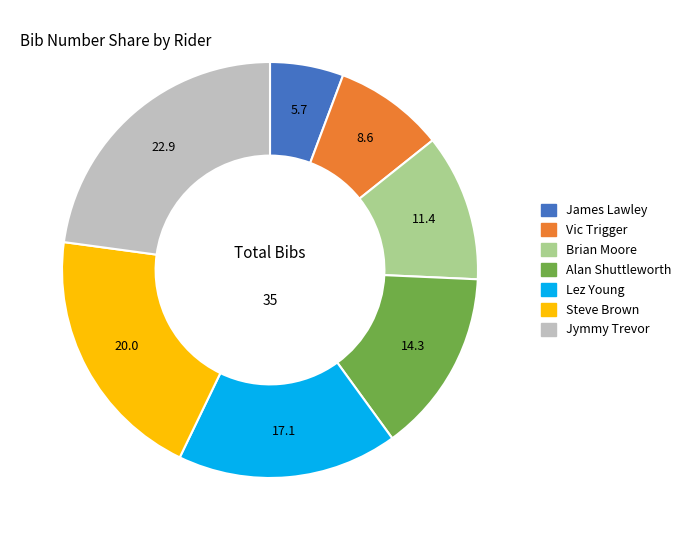

Is there a majority slice in this chart?

No